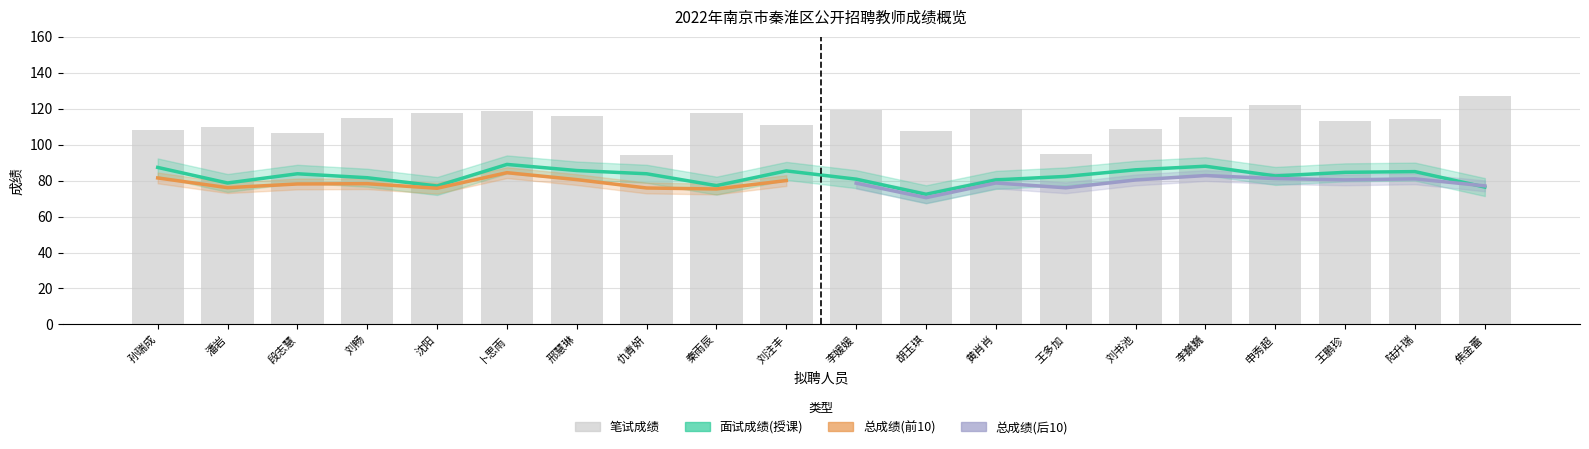

At which label is 面试成绩(授课) closest to 80?

黄肖肖